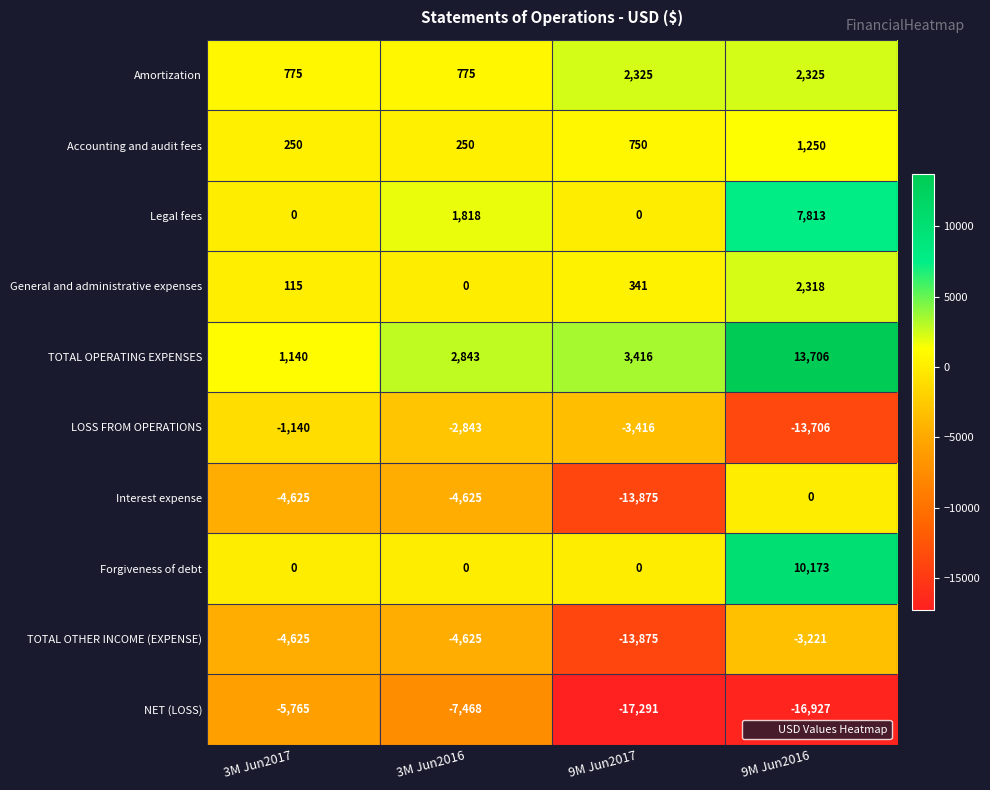

What is the total value across all series at 9M Jun2016?

3731